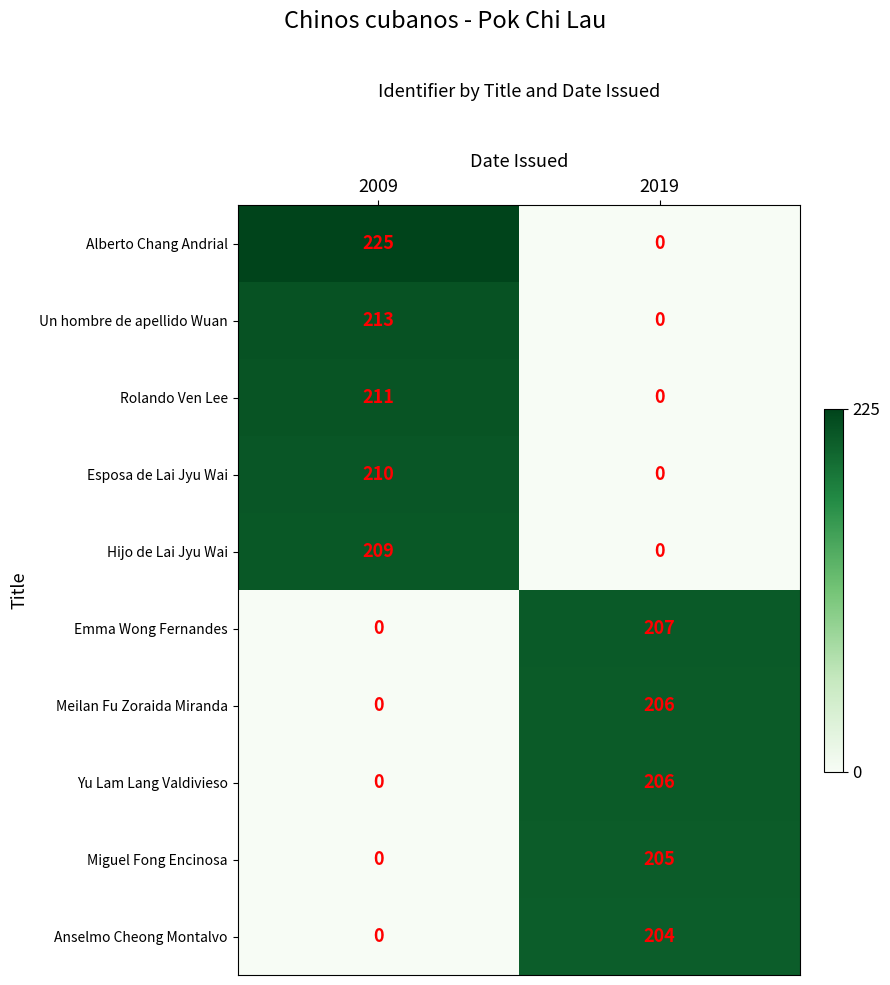

The Anselmo Cheong Montalvo series shows 124 at 2009. True or false?

False